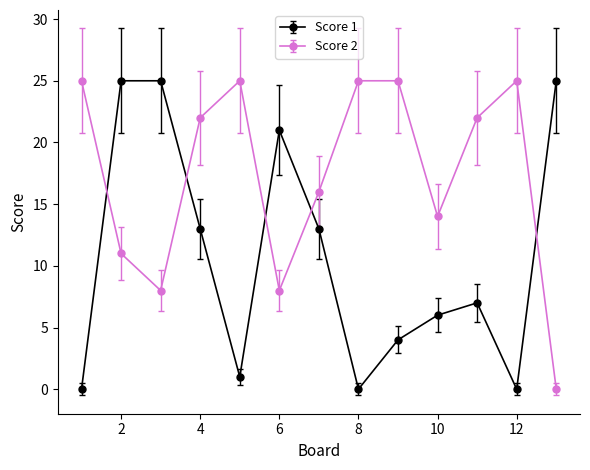

What is the maximum value shown in the chart?

25